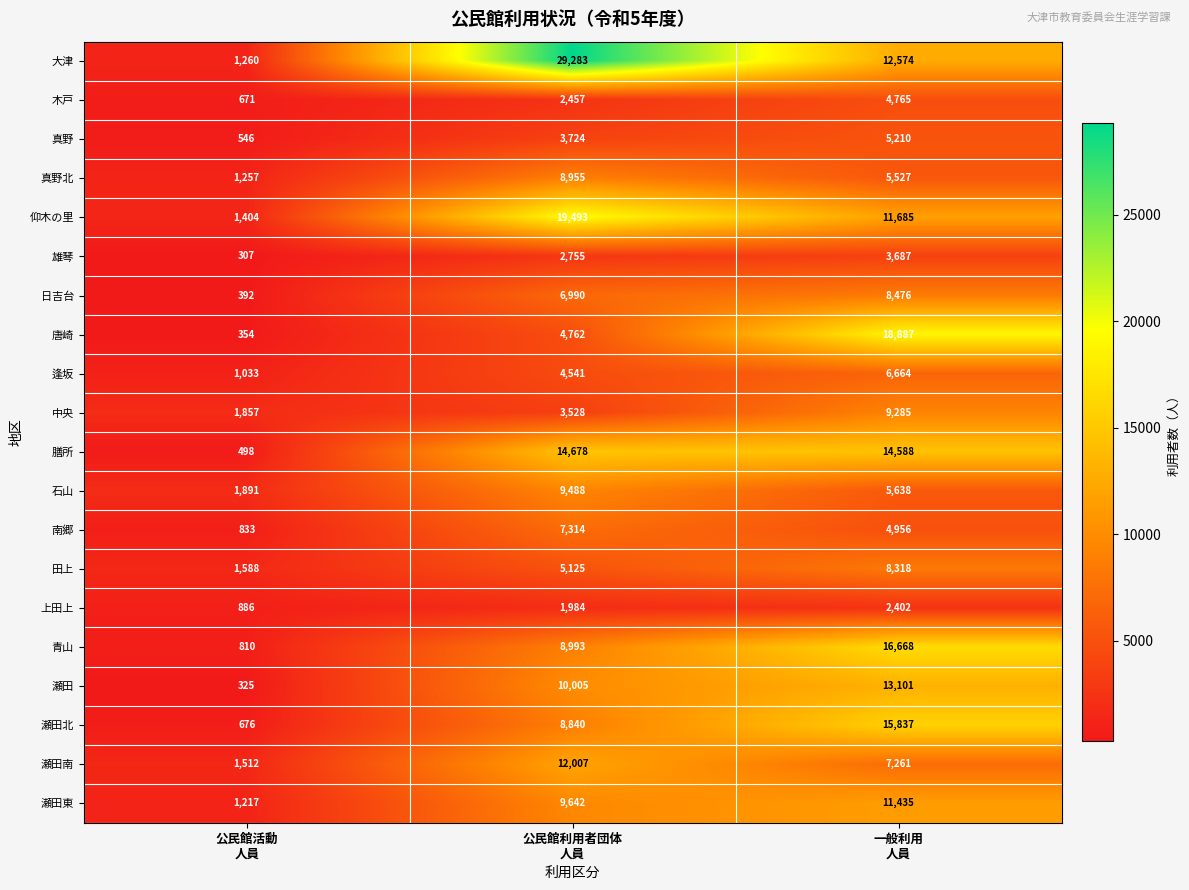

Which series has the largest total across all categories?

大津